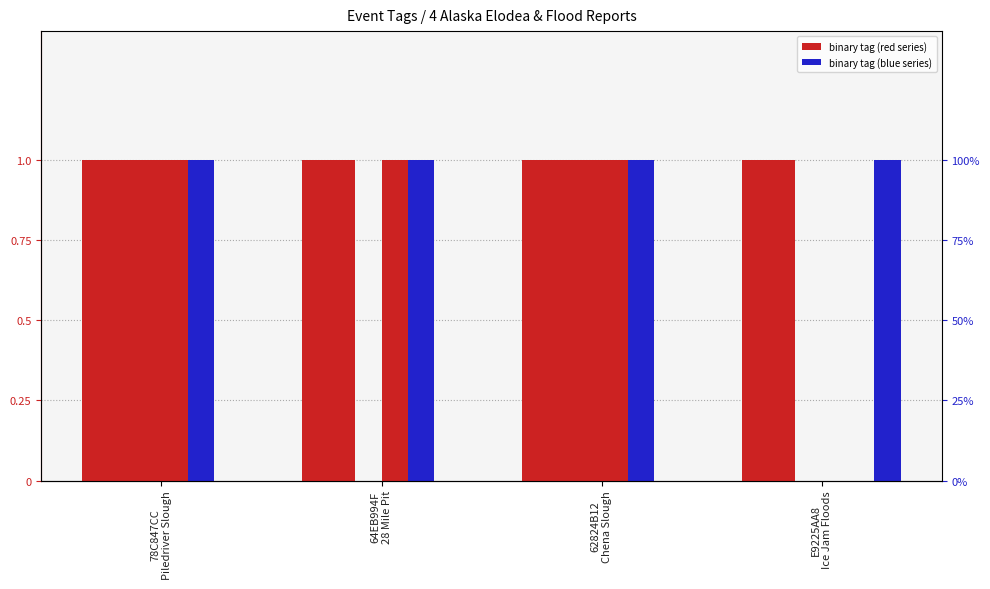

Are the bars grouped side by side (vs. stacked)?

Yes